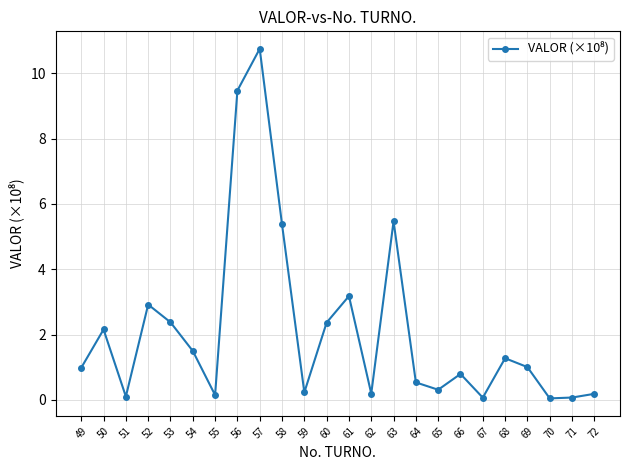

True or false: the data has more than 1 interior local peaks.

True